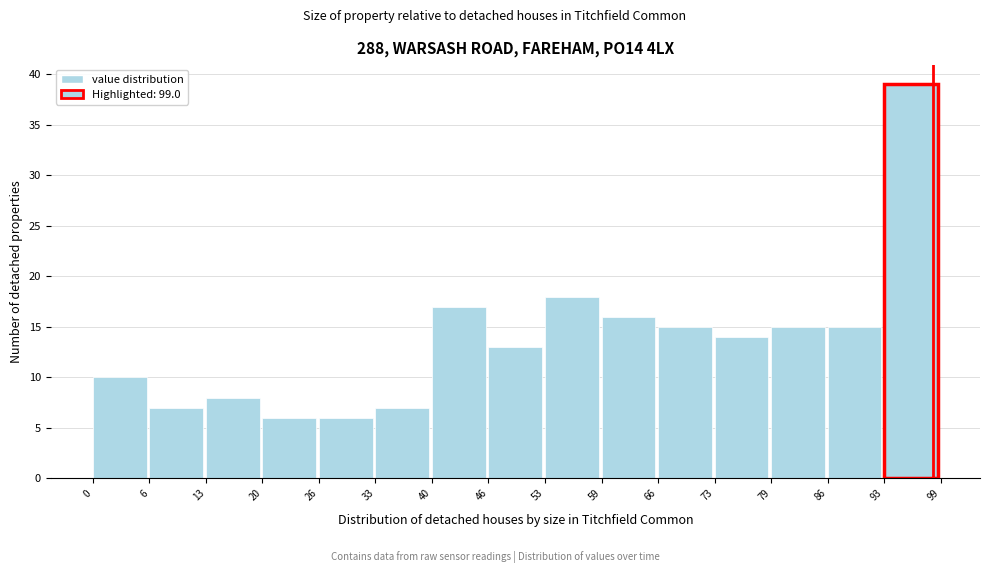

Reading left to right, transcribe this chart: for each bar, give the range it covers on the x-axis and its height. The values are not printed on the chart, so give them approximately, as read against the axis.

0 to 6: 10
6 to 13: 7
13 to 20: 8
20 to 26: 6
26 to 33: 6
33 to 40: 7
40 to 46: 17
46 to 53: 13
53 to 59: 18
59 to 66: 16
66 to 73: 15
73 to 79: 14
79 to 86: 15
86 to 93: 15
93 to 99: 39